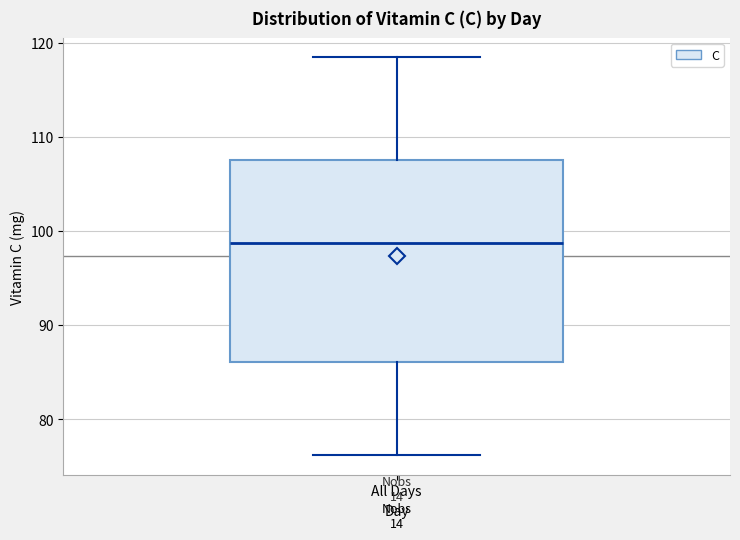

Transcribe this box plot: give where the median line is, the range the box spans, and where the two whiskers end, as read against the y-axis. The values are not printed on the chart, so give them approximately, as read against the axis.

median 99, box 86 to 108, whiskers 76 to 118